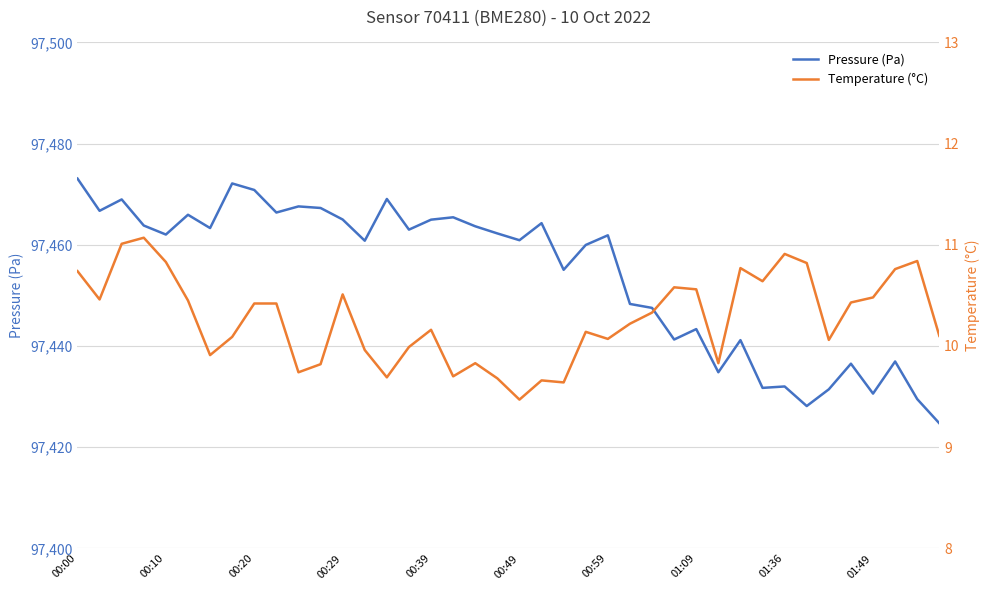

True or false: Pressure (Pa) and Temperature (°C) cross at least once.

False